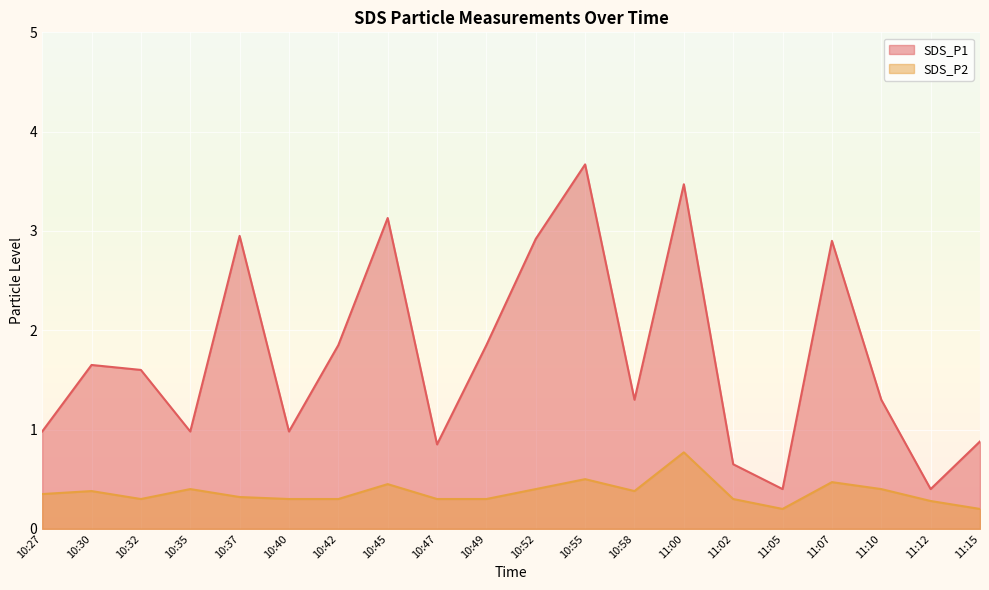

Which series has the widest spread of values?

SDS_P1